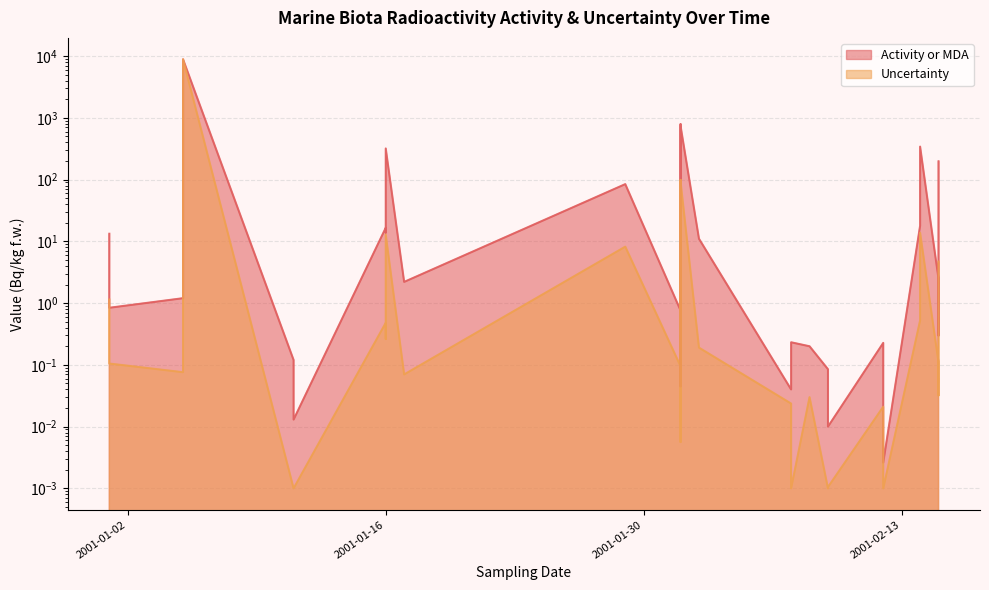

How many interior local peaks does the Uncertainty series have?

12